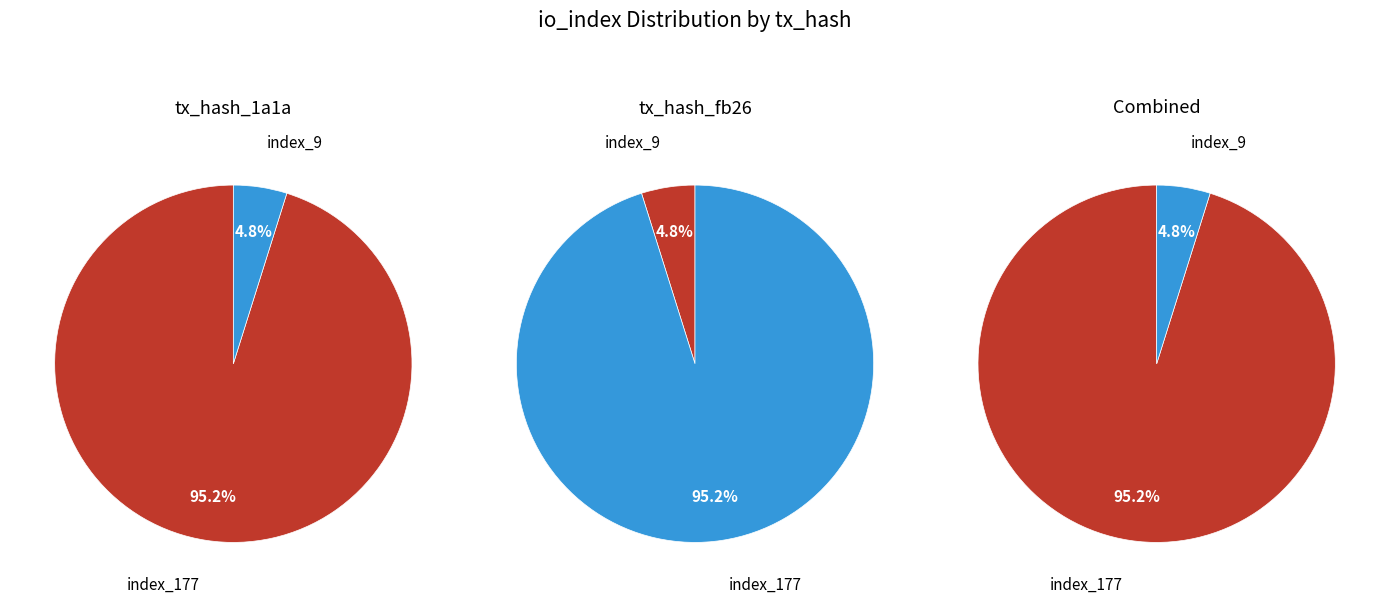

To the nearest percent, what is the combined percentage of io_index_9 and io_index_177?

100%